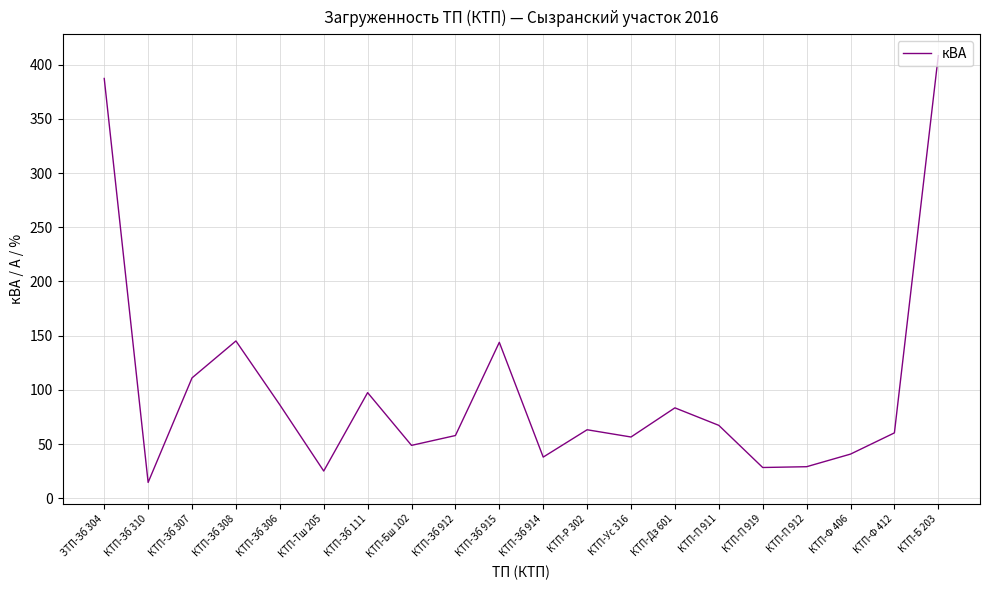

Which label corresponds to the smallest value in the chart?

КТП-Зб 310